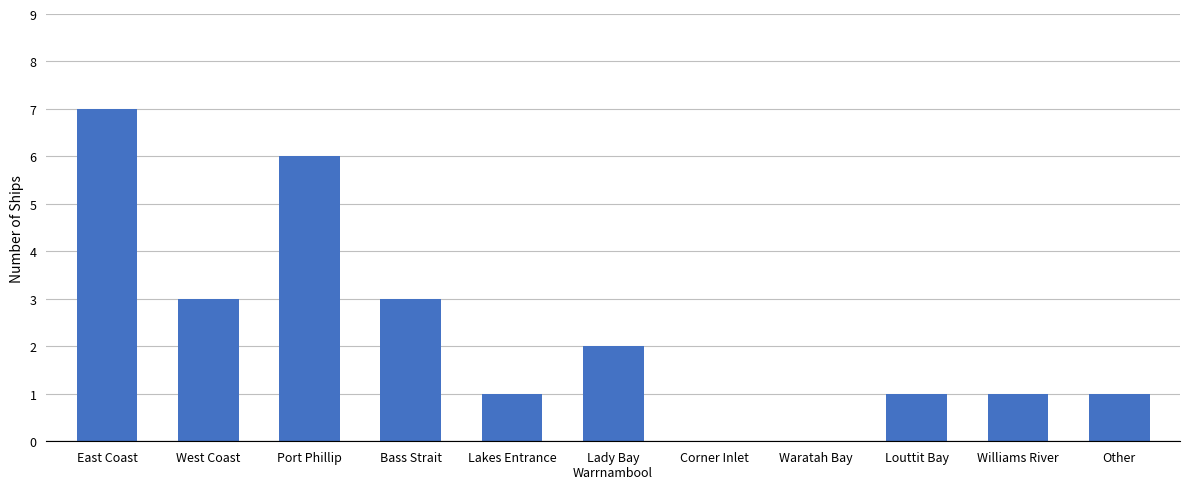

Approximately how many times larger is the value at West Coast compared to Lady Bay
Warrnambool?

1.5